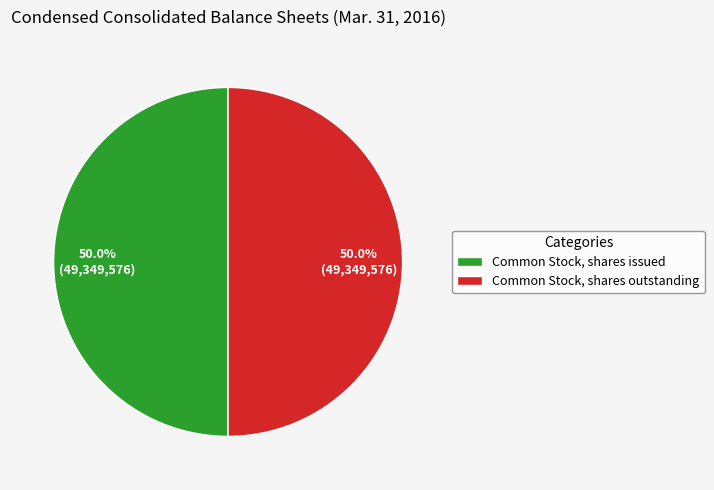

To the nearest percent, what is the average slice percentage?

50%